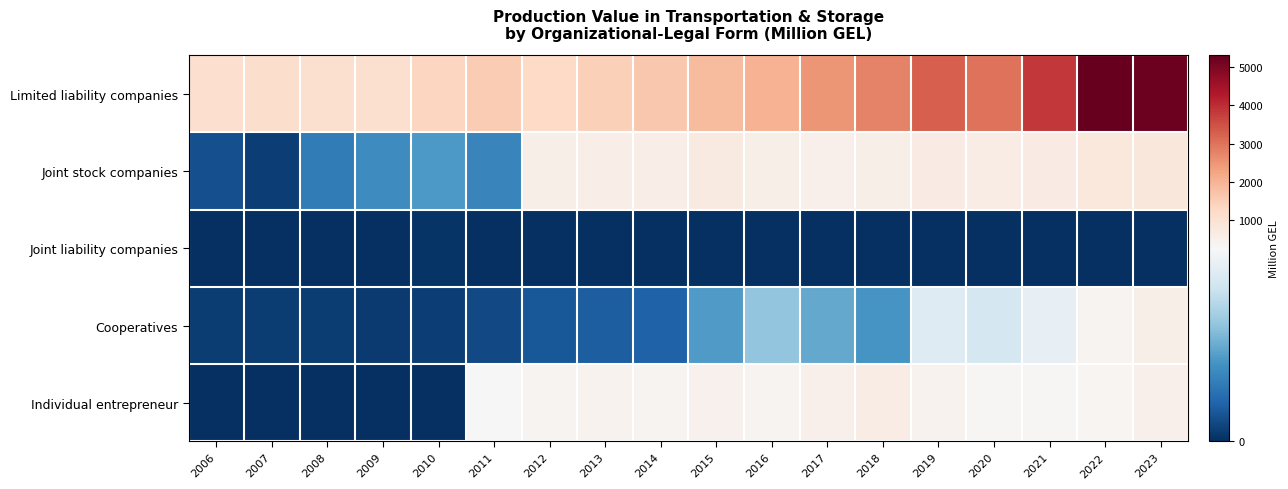

Between 2015 and 2023, which series saw the biggest shift?

Limited liability companies